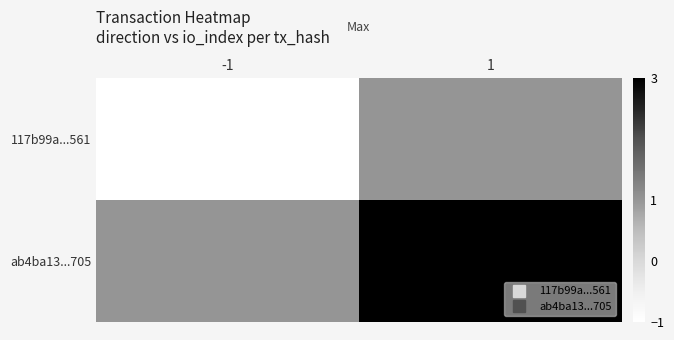

Reading right to left, what are all the values shown in this chart?

117b99a...561: 1=1	-1=-1
ab4ba13...705: 1=3	-1=1